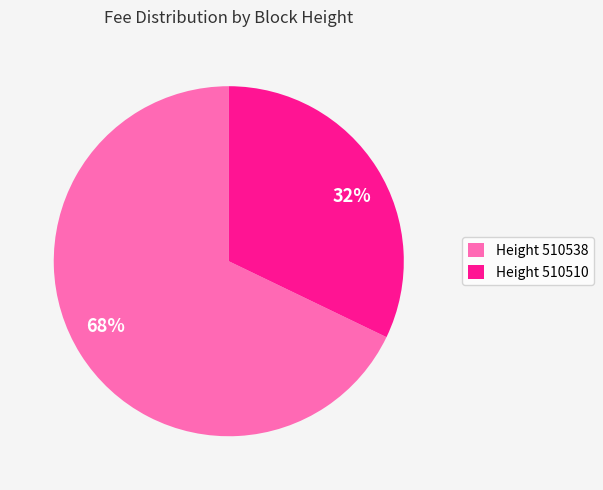

Is it true that 68% is 82% of the pie?

False